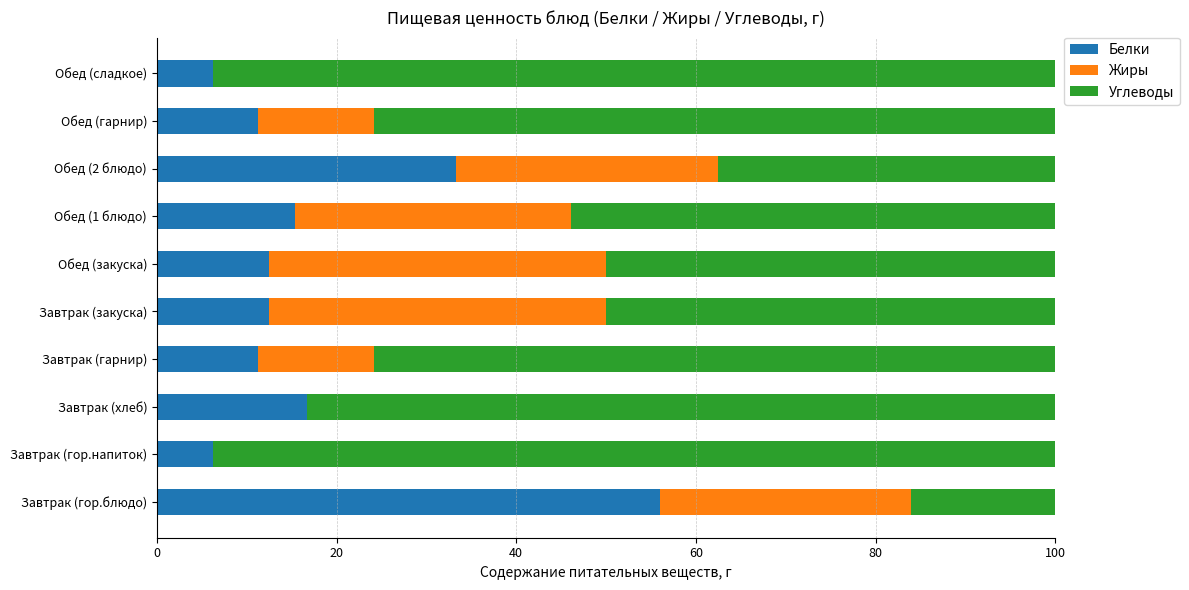

What are all the series names shown in the legend?

Белки, Жиры, Углеводы